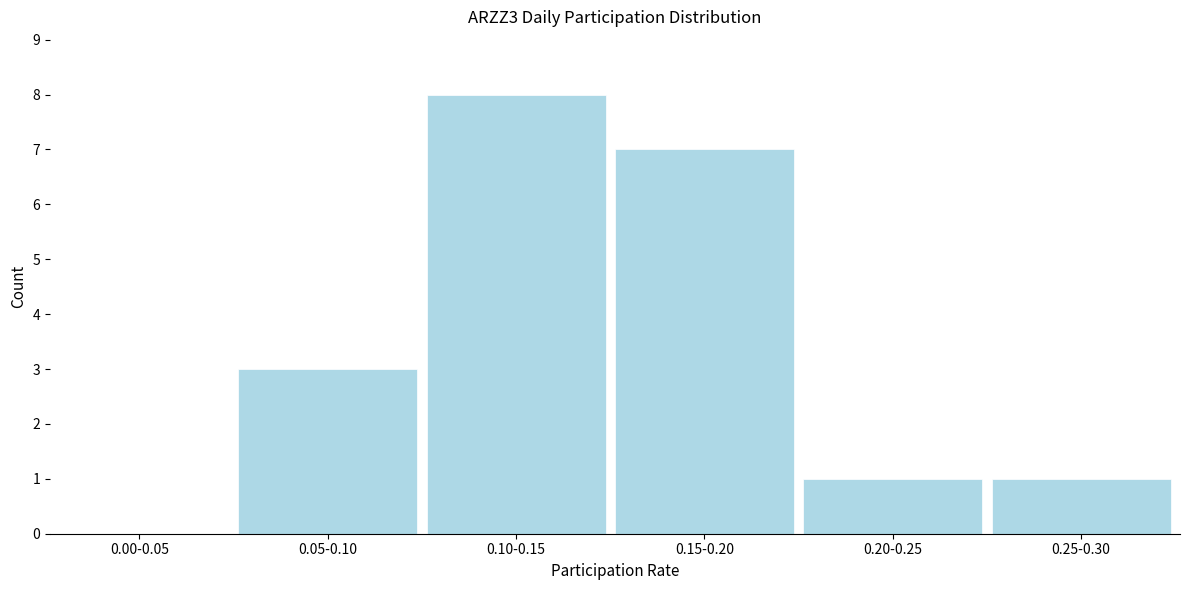

Reading left to right, list all the values displayed in this chart.

0.00-0.05=0	0.05-0.10=3	0.10-0.15=8	0.15-0.20=7	0.20-0.25=1	0.25-0.30=1